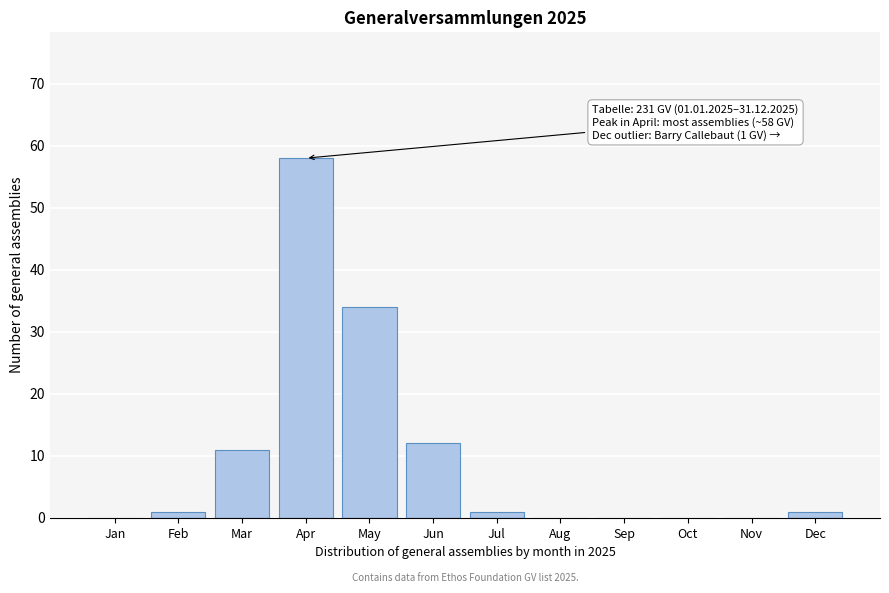

Reading left to right, transcribe all the data shown in this chart.

Jan=0	Feb=1	Mar=11	Apr=58	May=34	Jun=12	Jul=1	Aug=0	Sep=0	Oct=0	Nov=0	Dec=1